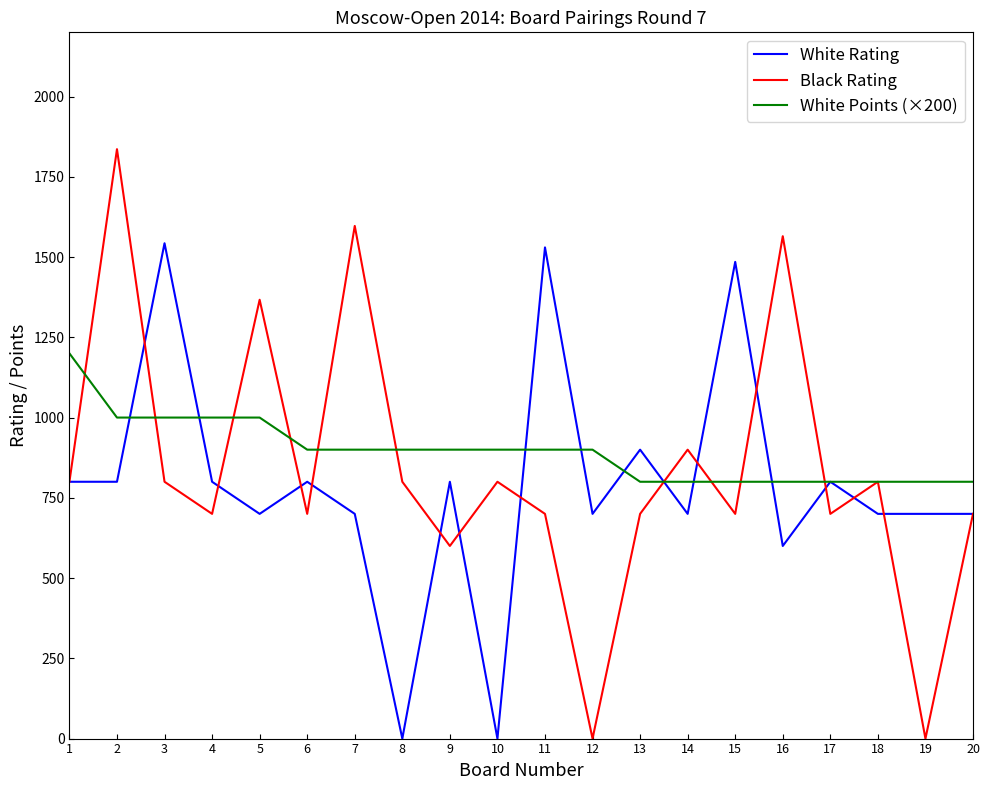

What is the sum of the White Points (×200) values at 13 and 20?

1600